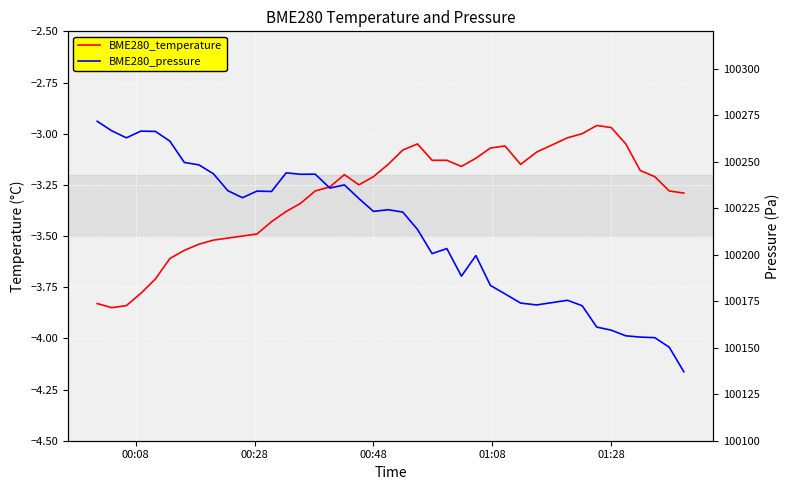

What is the difference between the maximum and minimum values in the BME280_temperature series?

0.9